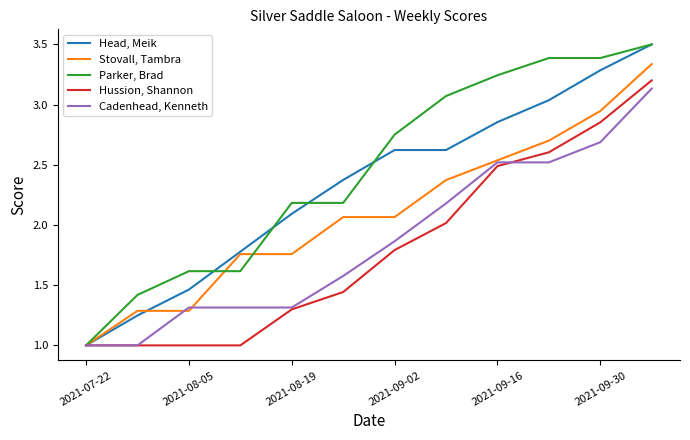

What is the greatest value displayed?

3.5